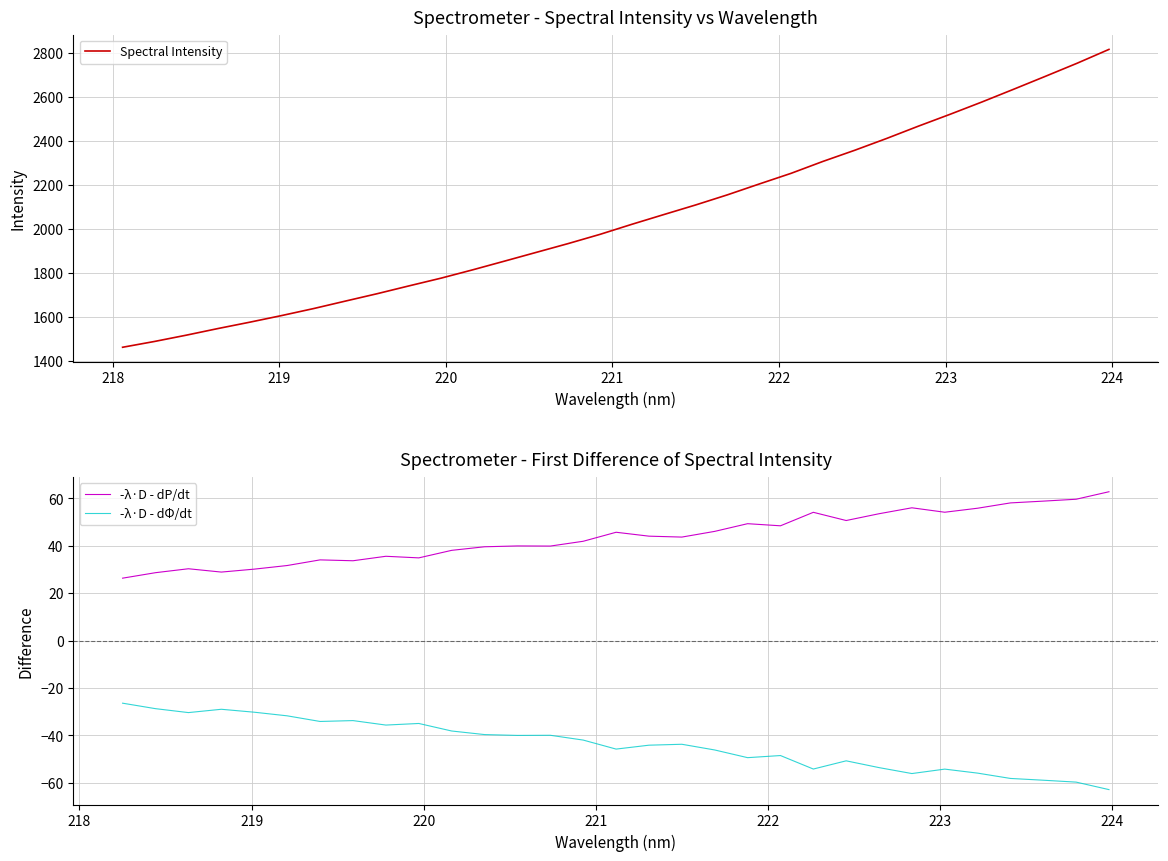

Does the chart have visible grid lines?

Yes